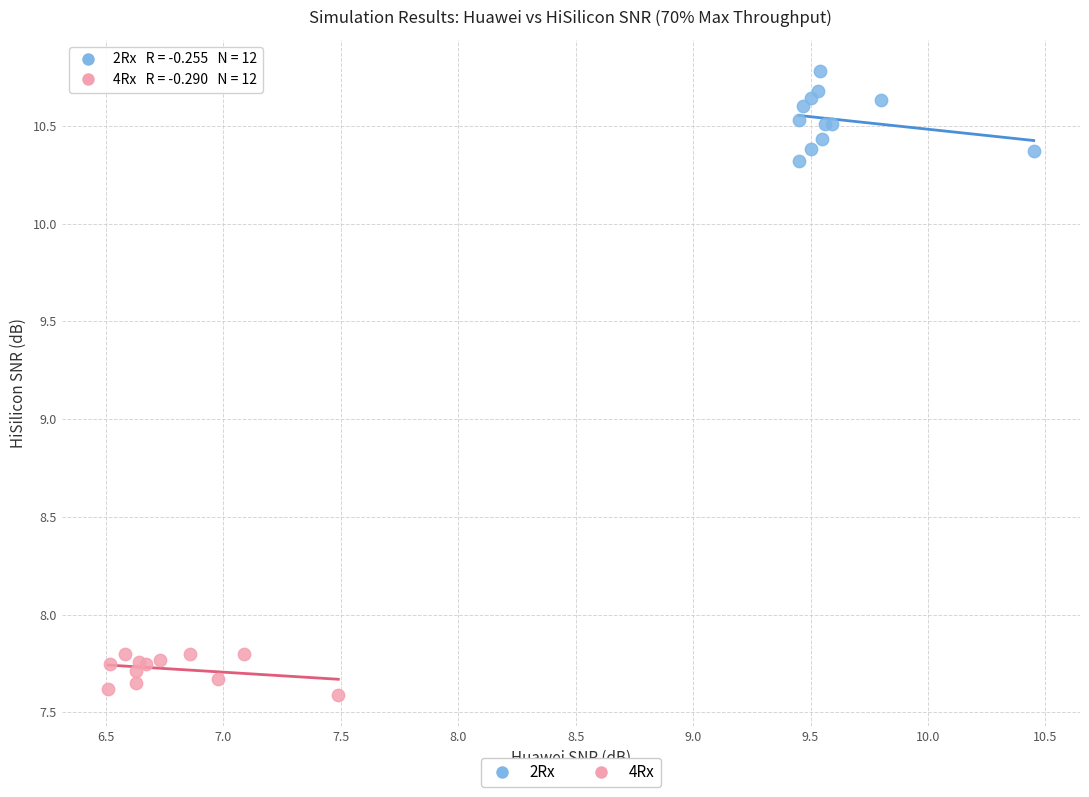

Which series reaches the minimum Y coordinate?

4Rx